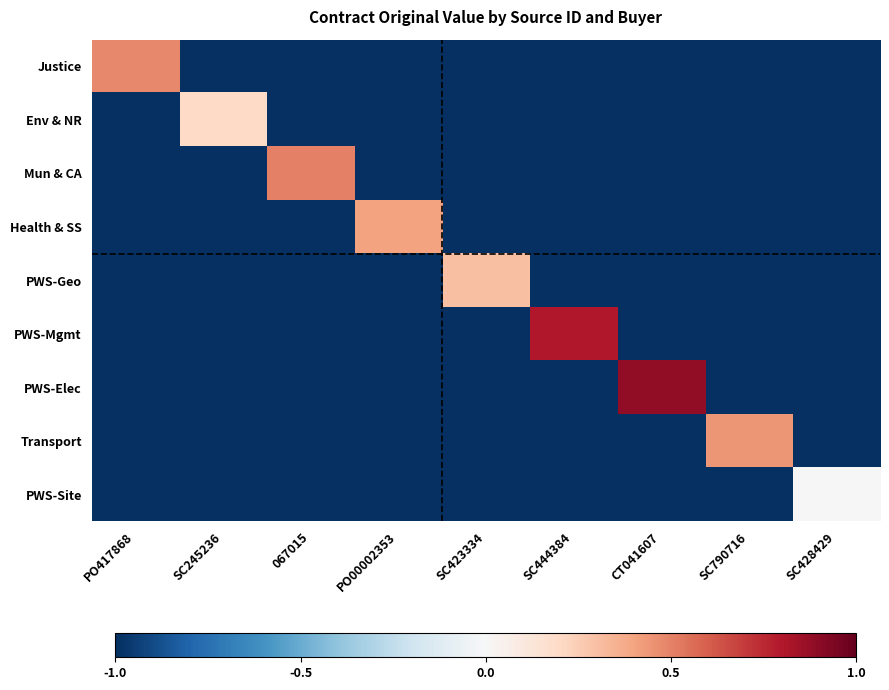

Reading left to right, list all the values displayed in this chart.

Justice: PO417868=0.5	SC245236=-1.0	067015=-1.0	PO00002353=-1.0	SC423334=-1.0	SC444384=-1.0	CT041607=-1.0	SC790716=-1.0	SC428429=-1.0
Env & NR: PO417868=-1.0	SC245236=0.2	067015=-1.0	PO00002353=-1.0	SC423334=-1.0	SC444384=-1.0	CT041607=-1.0	SC790716=-1.0	SC428429=-1.0
Mun & CA: PO417868=-1.0	SC245236=-1.0	067015=0.5	PO00002353=-1.0	SC423334=-1.0	SC444384=-1.0	CT041607=-1.0	SC790716=-1.0	SC428429=-1.0
Health & SS: PO417868=-1.0	SC245236=-1.0	067015=-1.0	PO00002353=0.4	SC423334=-1.0	SC444384=-1.0	CT041607=-1.0	SC790716=-1.0	SC428429=-1.0
PWS-Geo: PO417868=-1.0	SC245236=-1.0	067015=-1.0	PO00002353=-1.0	SC423334=0.3	SC444384=-1.0	CT041607=-1.0	SC790716=-1.0	SC428429=-1.0
PWS-Mgmt: PO417868=-1.0	SC245236=-1.0	067015=-1.0	PO00002353=-1.0	SC423334=-1.0	SC444384=0.8	CT041607=-1.0	SC790716=-1.0	SC428429=-1.0
PWS-Elec: PO417868=-1.0	SC245236=-1.0	067015=-1.0	PO00002353=-1.0	SC423334=-1.0	SC444384=-1.0	CT041607=0.9	SC790716=-1.0	SC428429=-1.0
Transport: PO417868=-1.0	SC245236=-1.0	067015=-1.0	PO00002353=-1.0	SC423334=-1.0	SC444384=-1.0	CT041607=-1.0	SC790716=0.4	SC428429=-1.0
PWS-Site: PO417868=-1.0	SC245236=-1.0	067015=-1.0	PO00002353=-1.0	SC423334=-1.0	SC444384=-1.0	CT041607=-1.0	SC790716=-1.0	SC428429=0.0